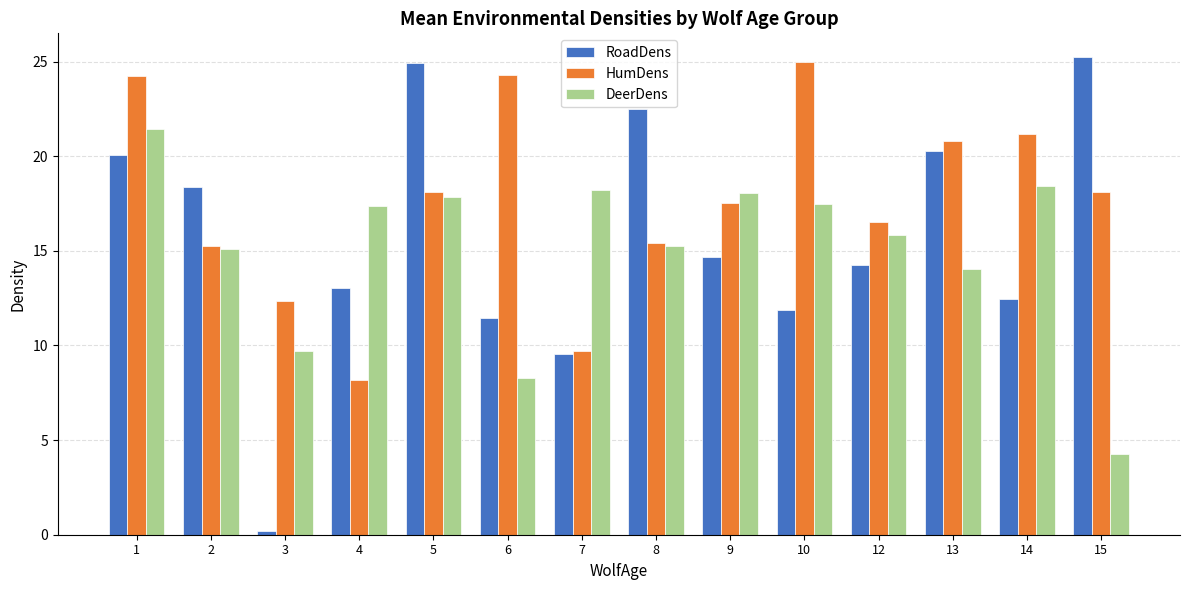

Which series has the largest total across all categories?

HumDens